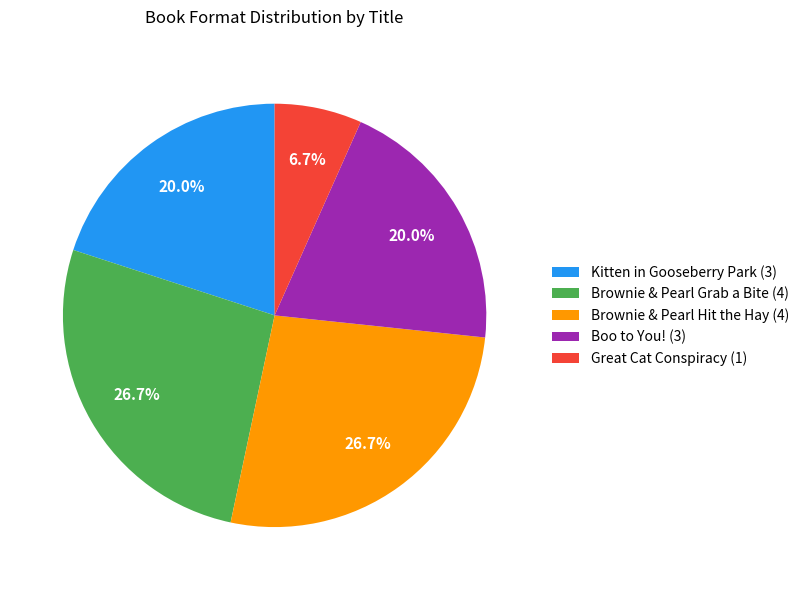

To the nearest percent, what percentage of the pie is Great Cat Conspiracy?

7%